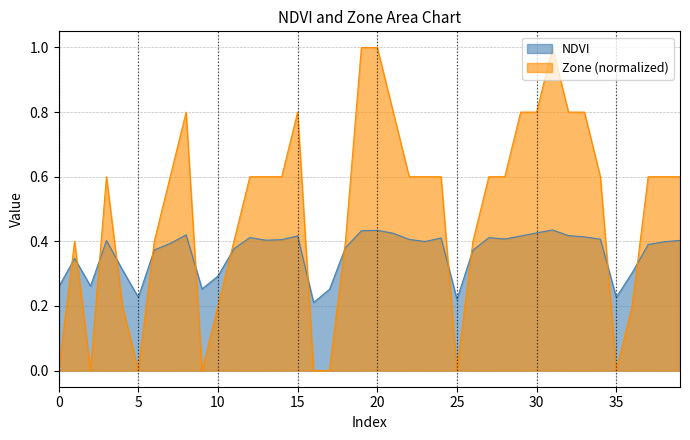

In Zone, how many points are lower than both neighbors (excluding endpoints)?

5